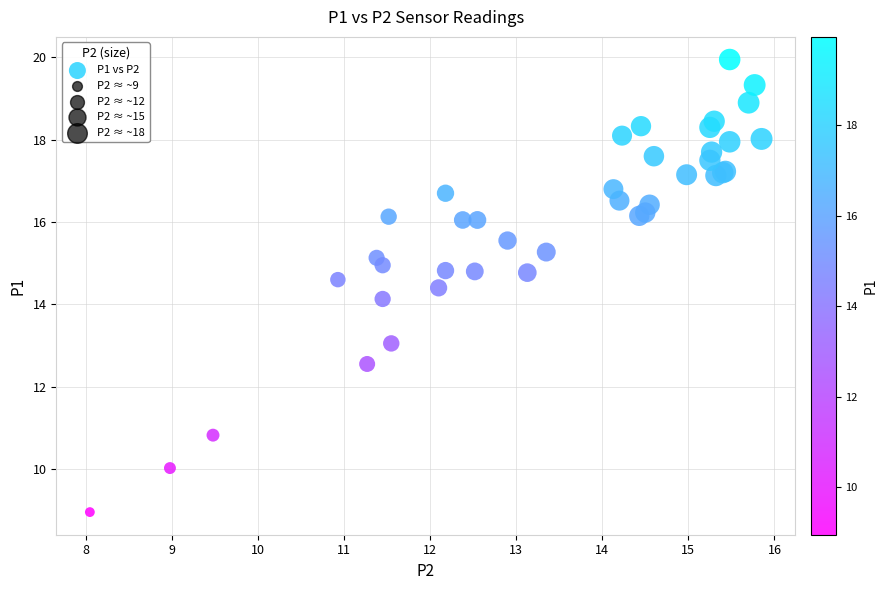

What Y value in the scatter plot is closest to 14?

14.1